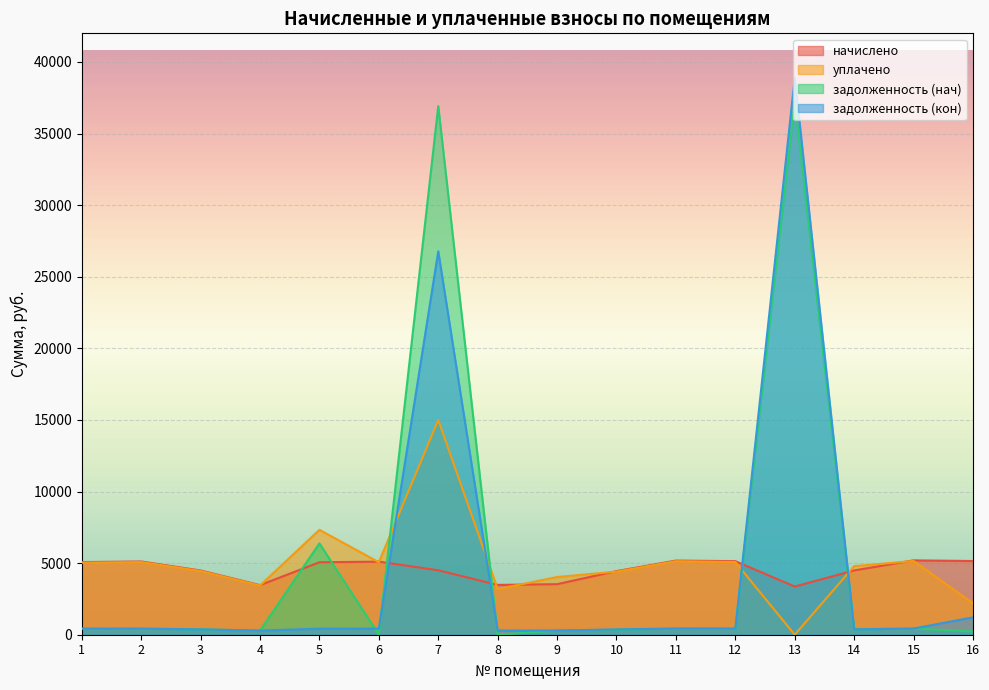

Reading left to right, what are all the values shown in this chart?

начислено: 5072.5	5114.9	4486.7	3463.0	5059.0	5102.9	4499.5	3478.1	3530.0	4442.8	5177.2	5136.5	3364.7	4489.9	5192.4	5145.2
уплачено: 5029.4	5071.4	4448.5	3433.5	7327.1	5059.5	15000.0	3188.2	4028.3	4405.0	5133.1	5077.1	0.0	4787.7	5148.2	2198.8
задолженность (нач): 422.7	426.2	373.9	288.6	6377.4	0.0	36914.1	0.0	294.2	350.2	431.4	428.0	37277.5	374.2	432.7	225.1
задолженность (кон): 422.7	426.2	373.9	288.6	420.0	425.2	26774.6	289.8	294.2	370.2	431.4	428.0	38883.9	374.2	432.7	1212.5